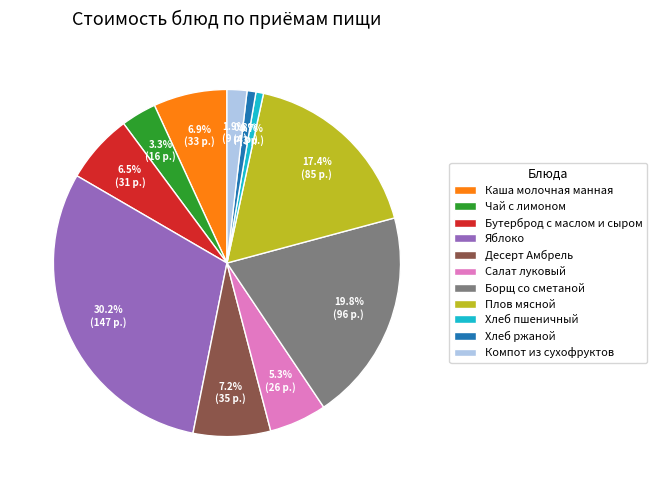

Between Компот из сухофруктов and Яблоко, which is larger?

Яблоко